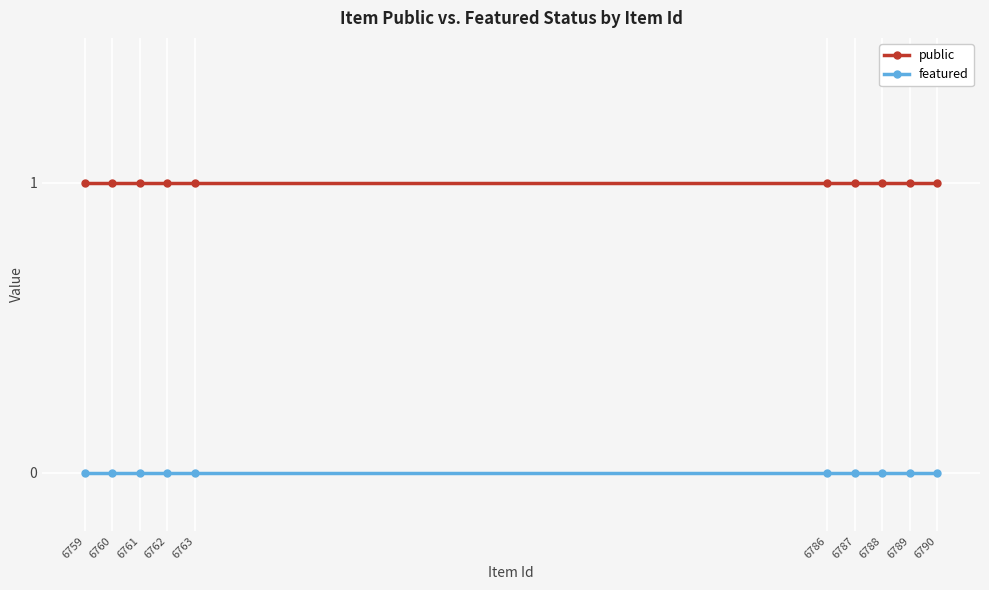

Is the value of public at 6786 greater than the value of featured at 6786?

Yes